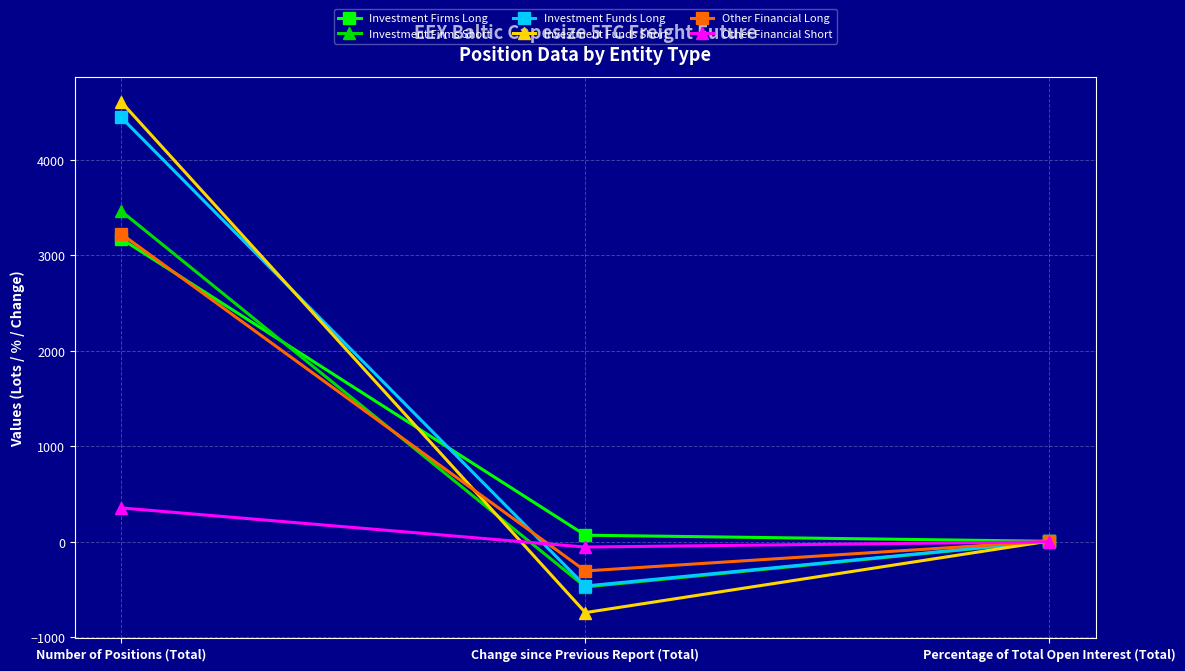

List the labels in order of Investment Firms Long value, smallest first.

Percentage of Total Open Interest (Total), Change since Previous Report (Total), Number of Positions (Total)